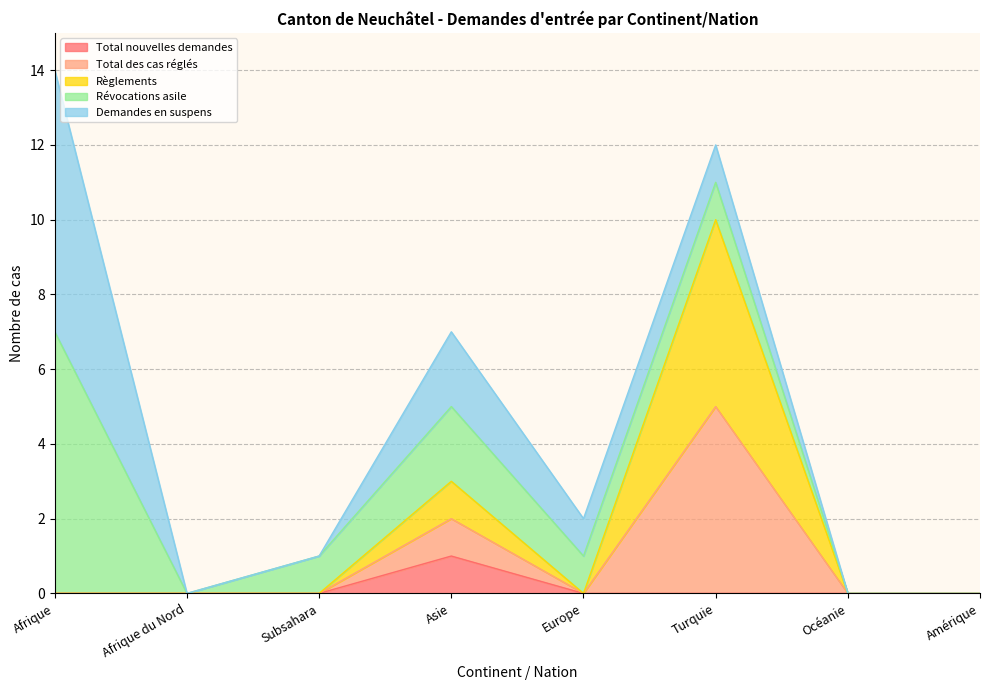

Which category has the lowest value in the Règlements series?

Afrique